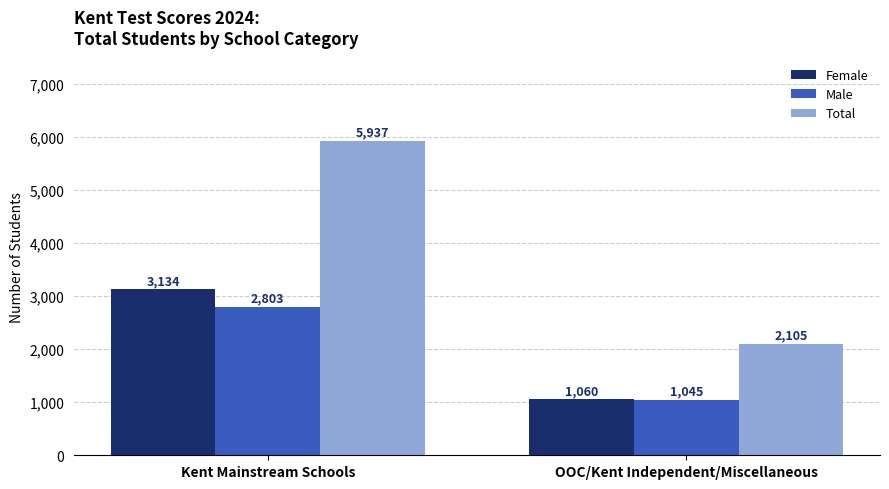

Which category has the highest value in the Female series?

Kent Mainstream Schools